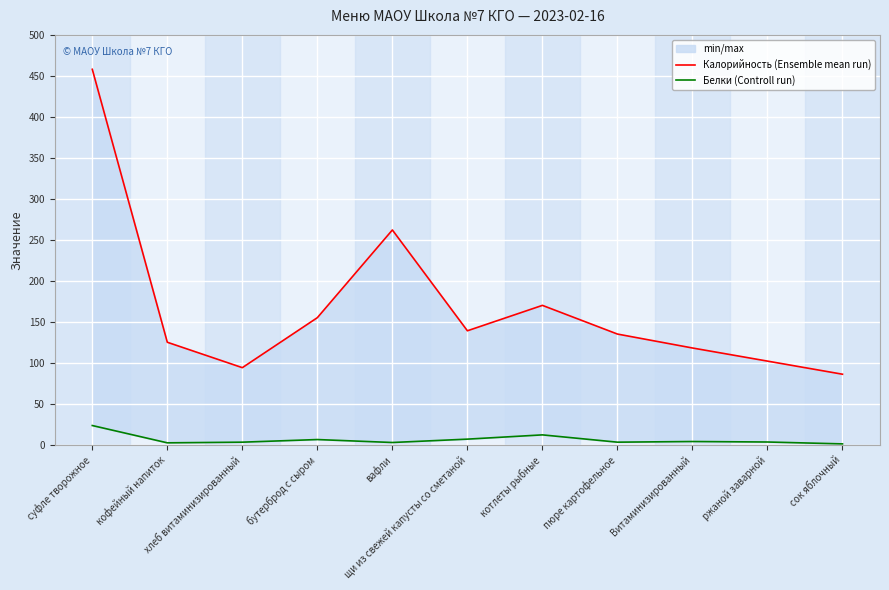

What is the highest value of the Калорийность (Ensemble mean run) series?

458.0